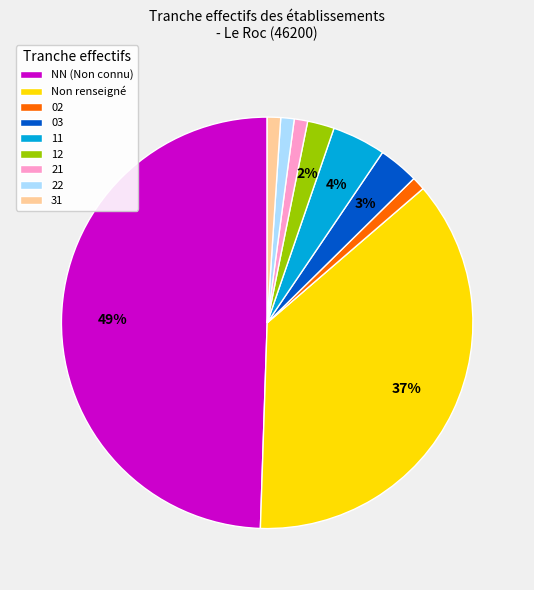

What percentage is the 02 slice, to the nearest percent?

1%